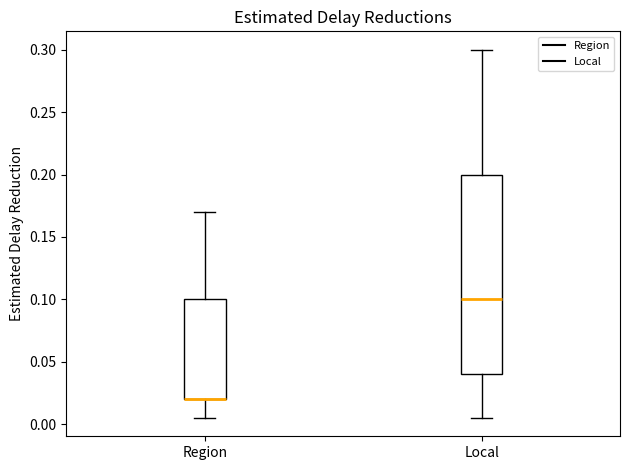

Where does the lower whisker of the box for Local end on the y-axis? The values are not printed on the chart, so give them approximately, as read against the axis.

0.005